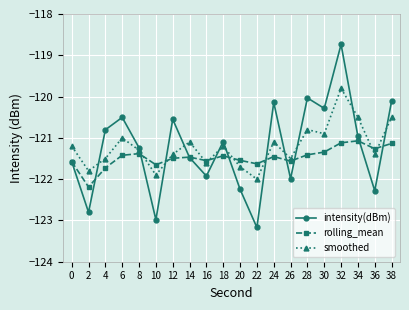

Where is the first local maximum for intensity(dBm)?

6